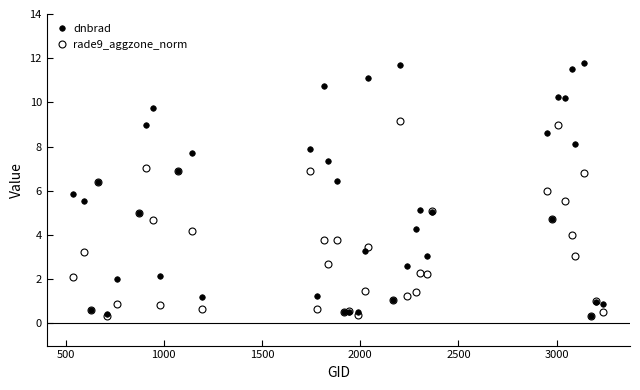

Does the chart have visible grid lines?

No